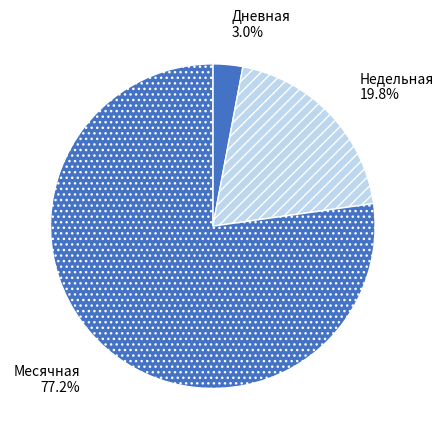

Is there any slice that represents more than half of the pie?

Yes